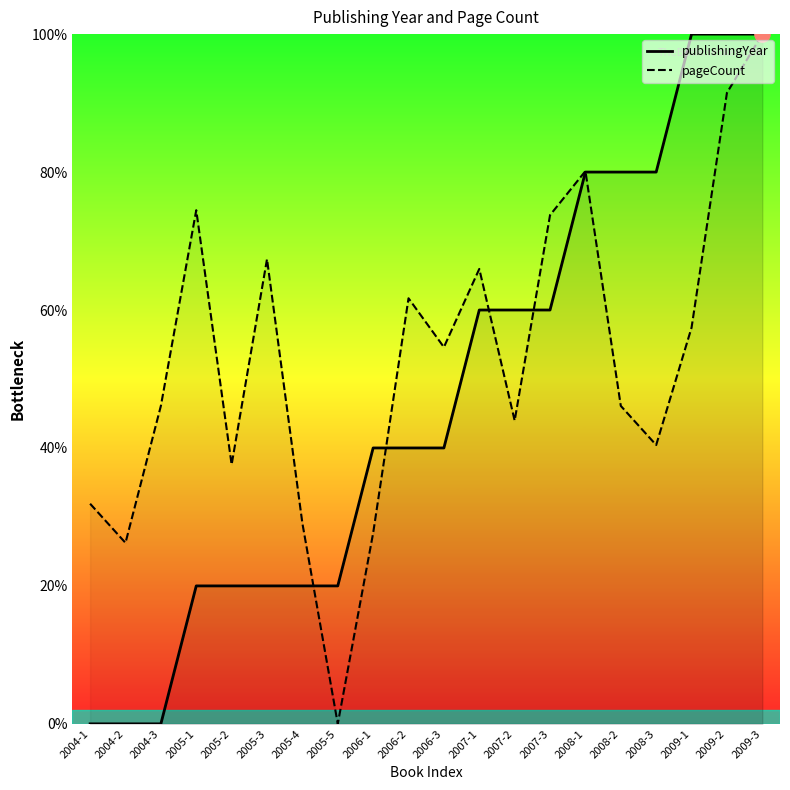

Which series reaches the minimum Y coordinate?

publishingYear